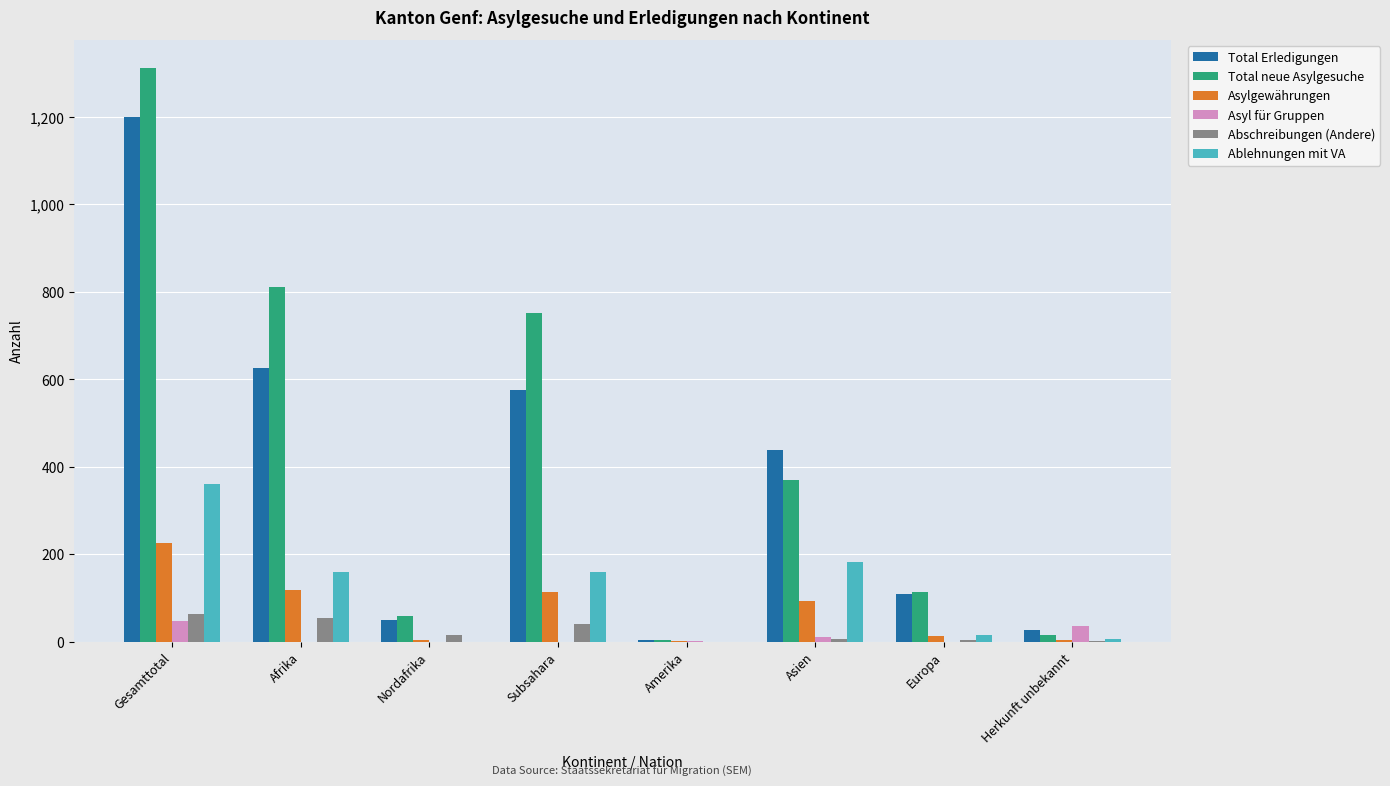

What is the average value of the Abschreibungen (Andere) series?

23